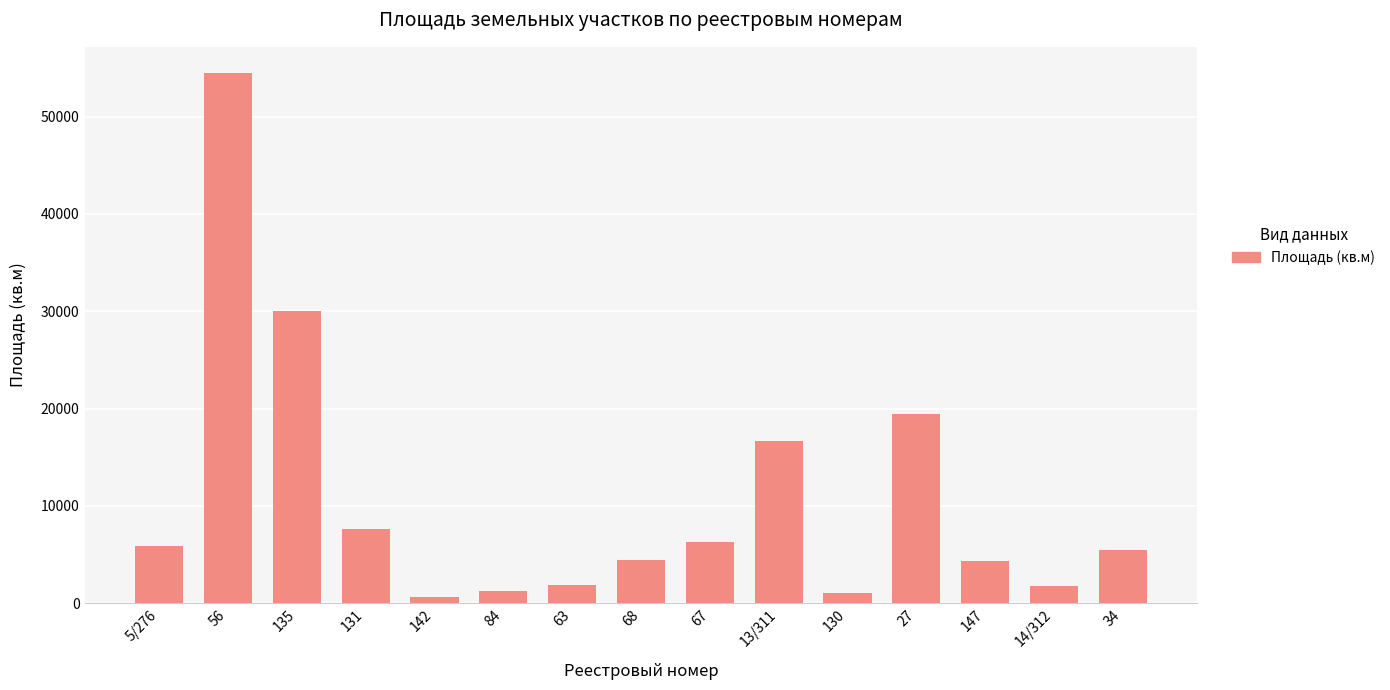

What is the change in value from 63 to 34?

+3583